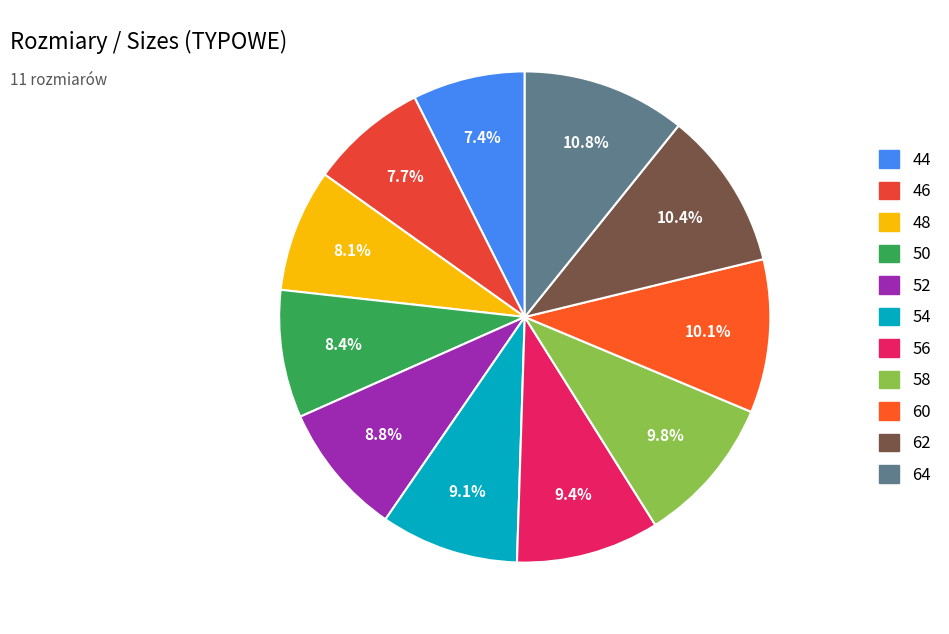

What is the smallest slice in the pie chart?

44